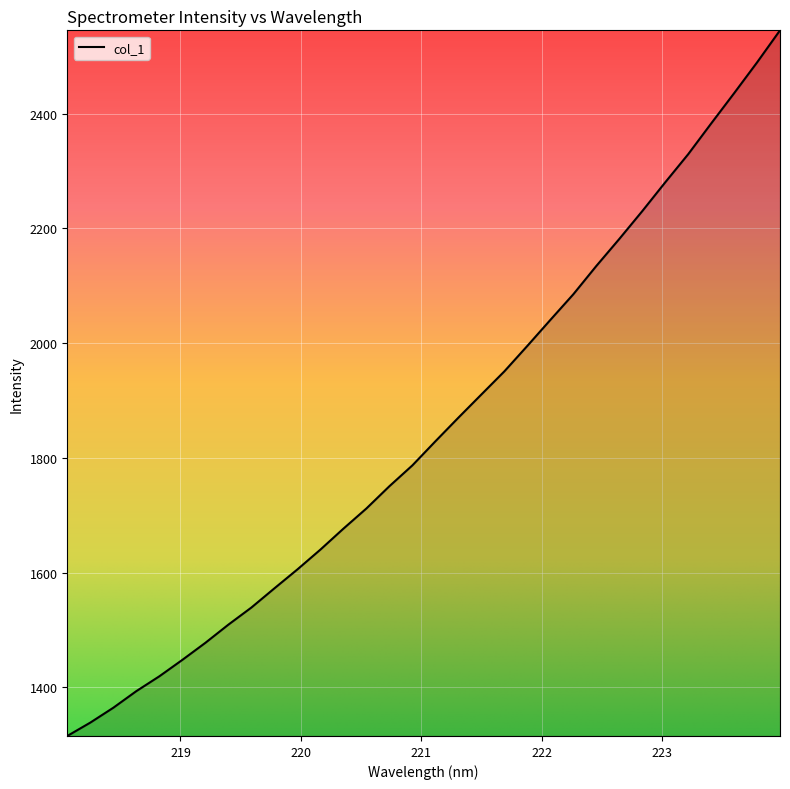

What is the difference between the maximum and minimum values?

1229.5